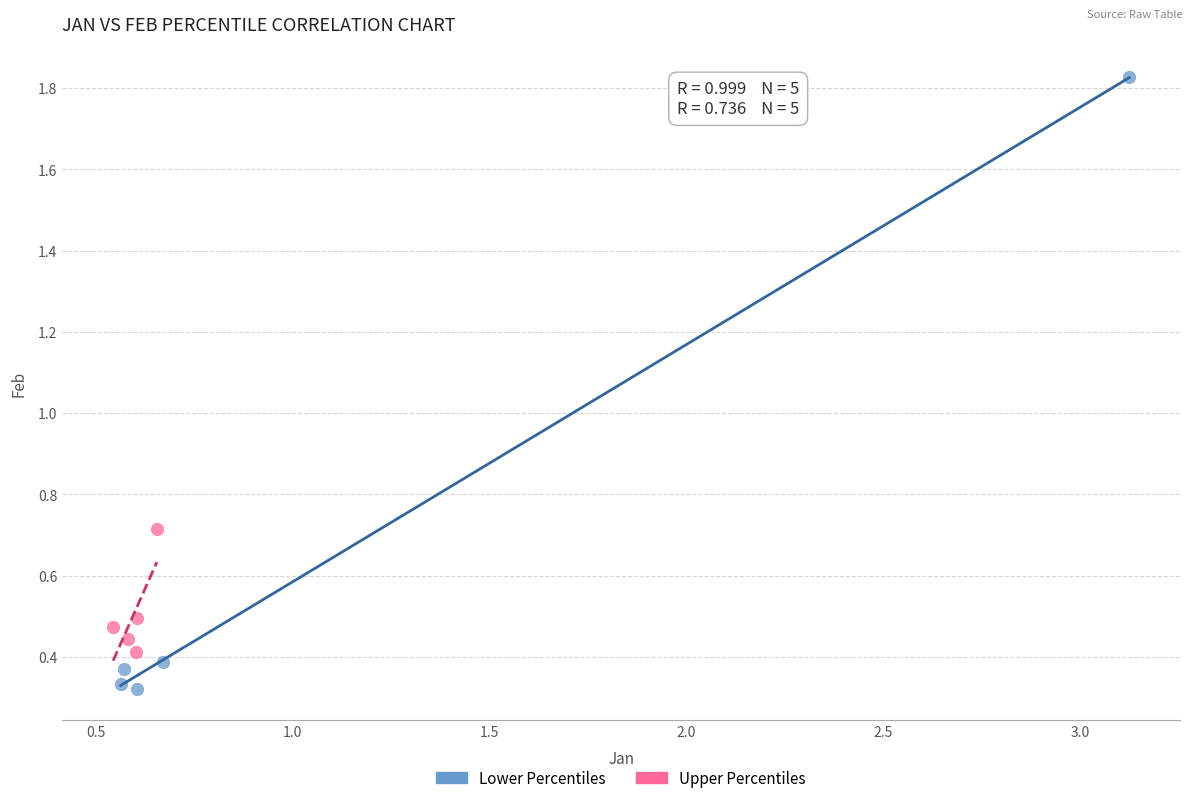

Which series has the widest spread of Y values?

Lower Percentiles